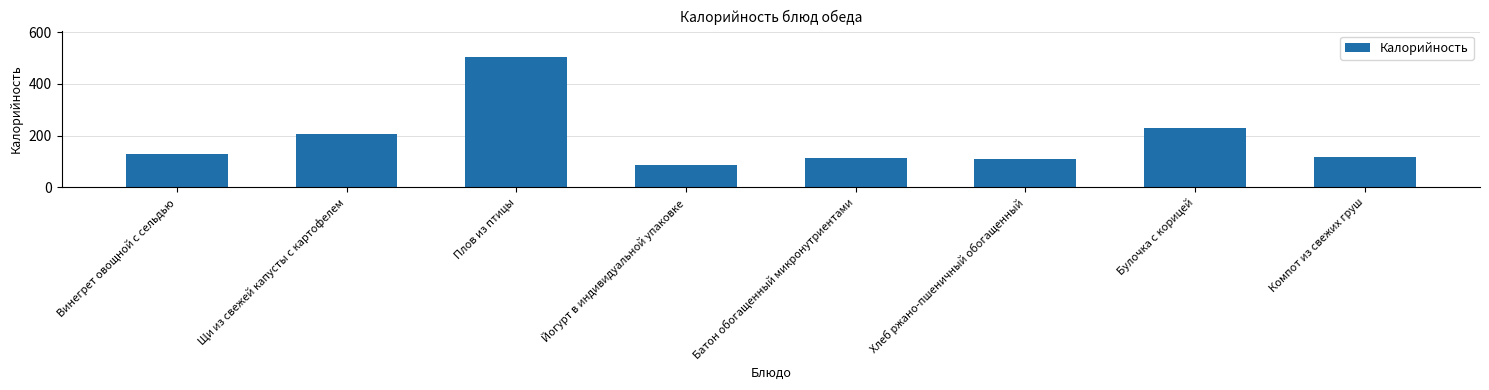

How many data points are less than 130?

4